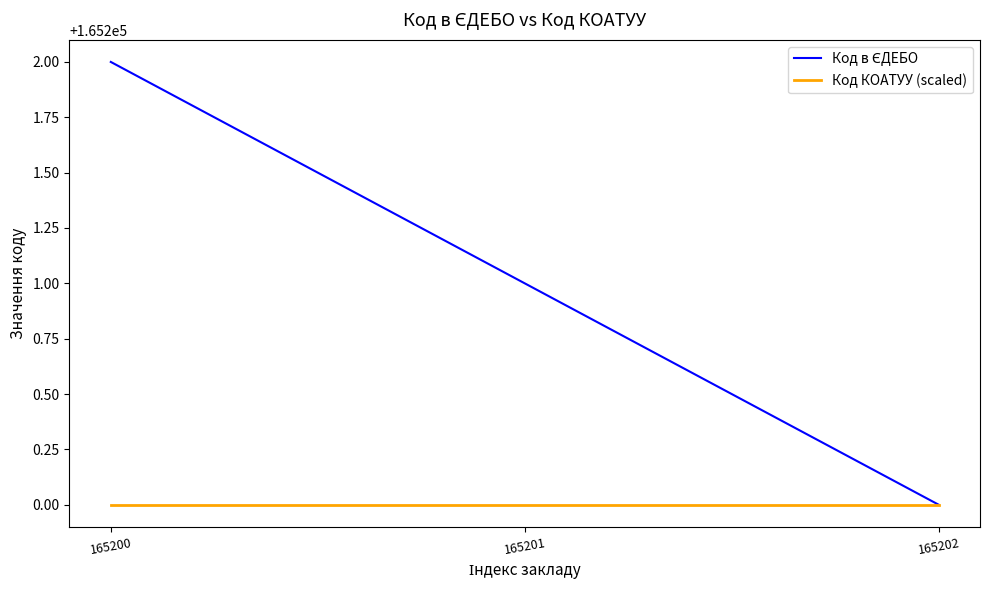

Which category has the highest value across all series?

165200